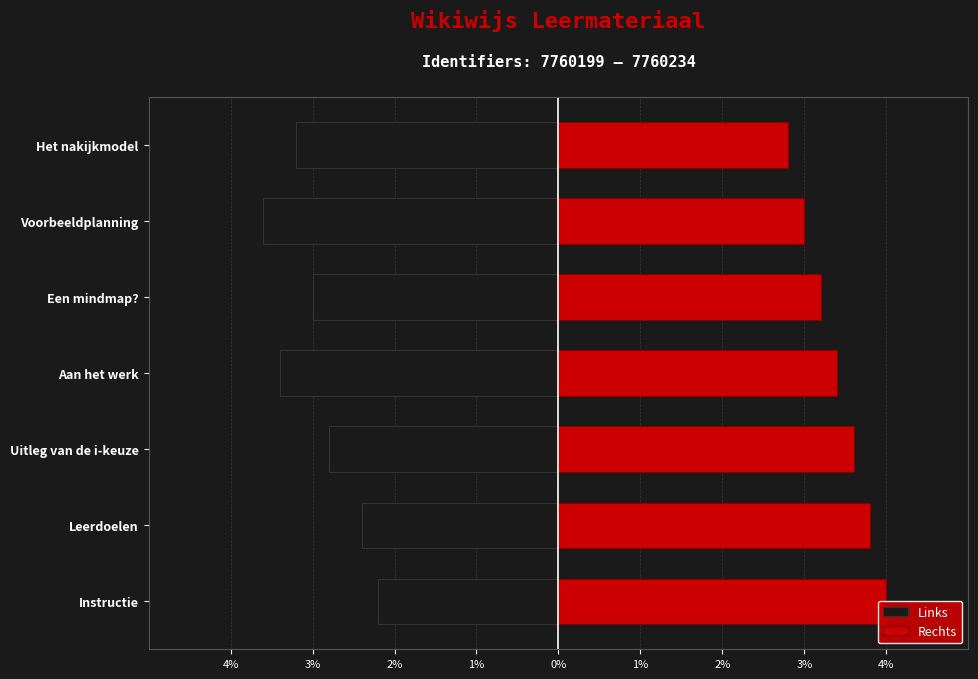

The value of Links at Het nakijkmodel is -1.7. True or false?

False